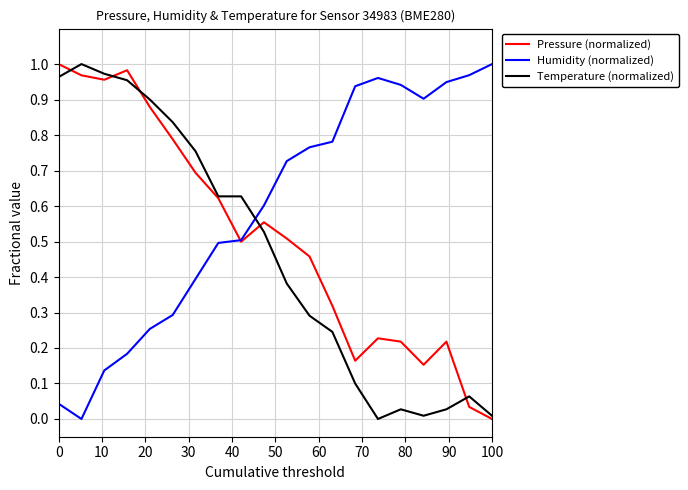

After their last crossing, which series has the higher values: Temperature (normalized) or Humidity (normalized)?

Humidity (normalized)